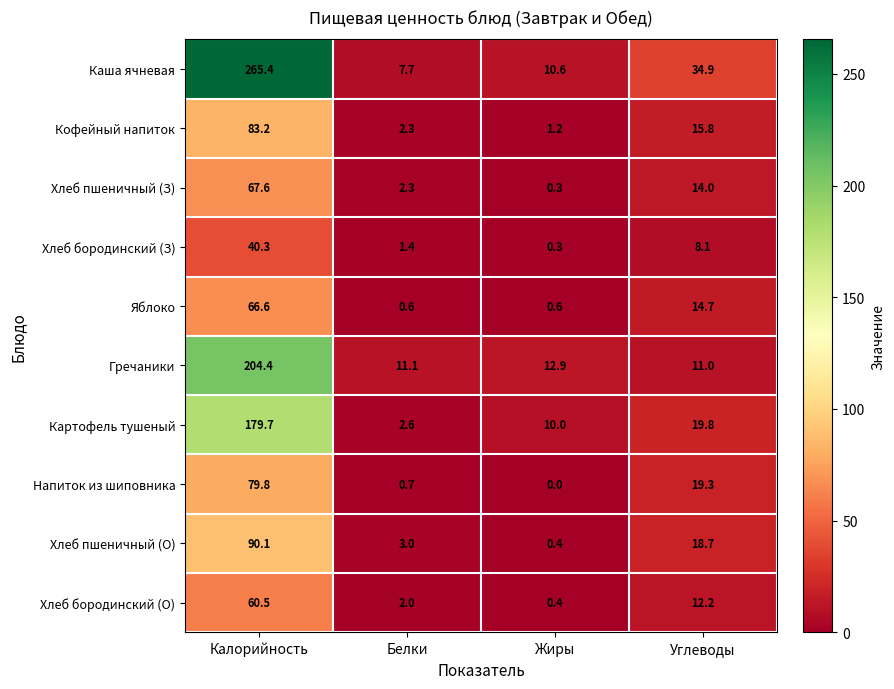

Count the number of data series in this chart.

10